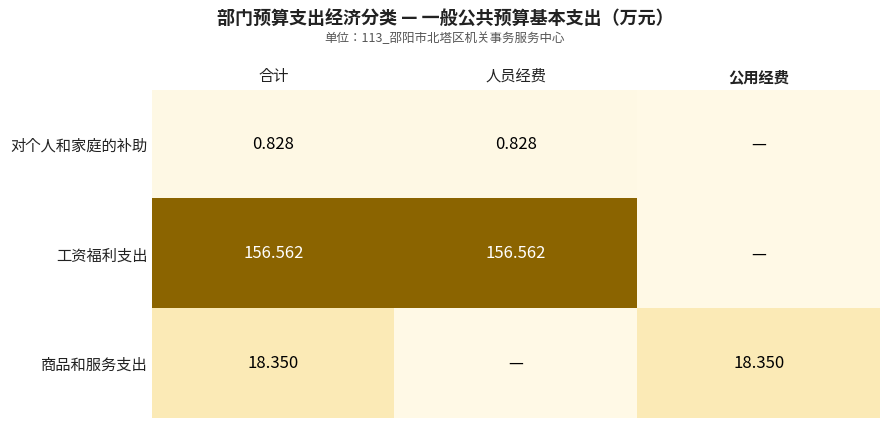

What is the difference between the maximum and minimum values in the 对个人和家庭的补助 series?

0.8